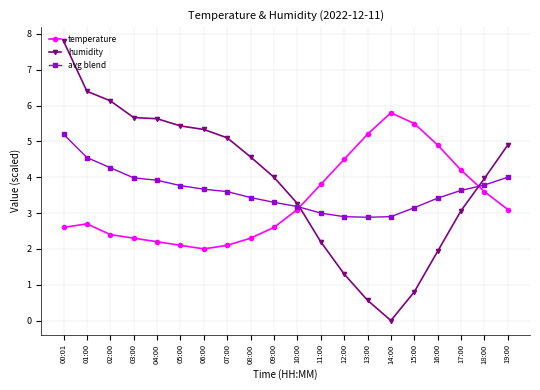

How many series are shown in this chart?

3